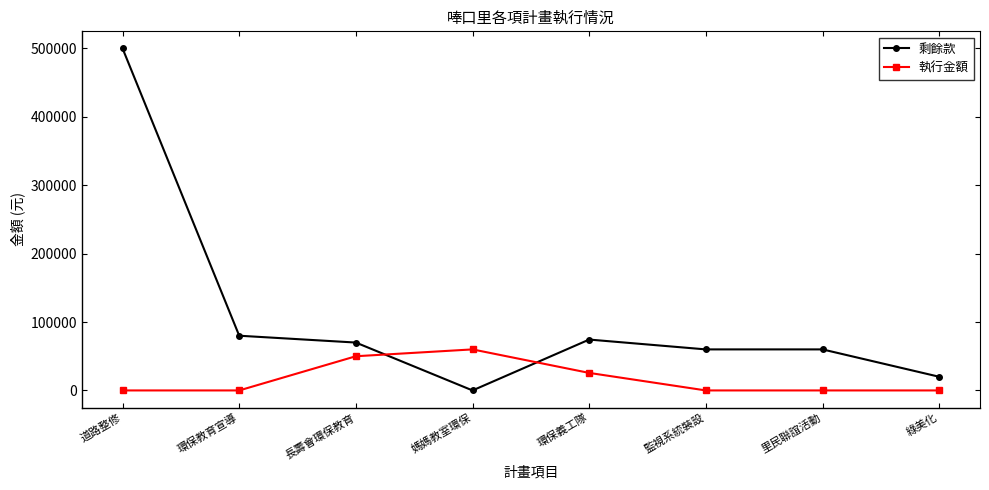

What are all the series names shown in the legend?

剩餘款, 執行金額